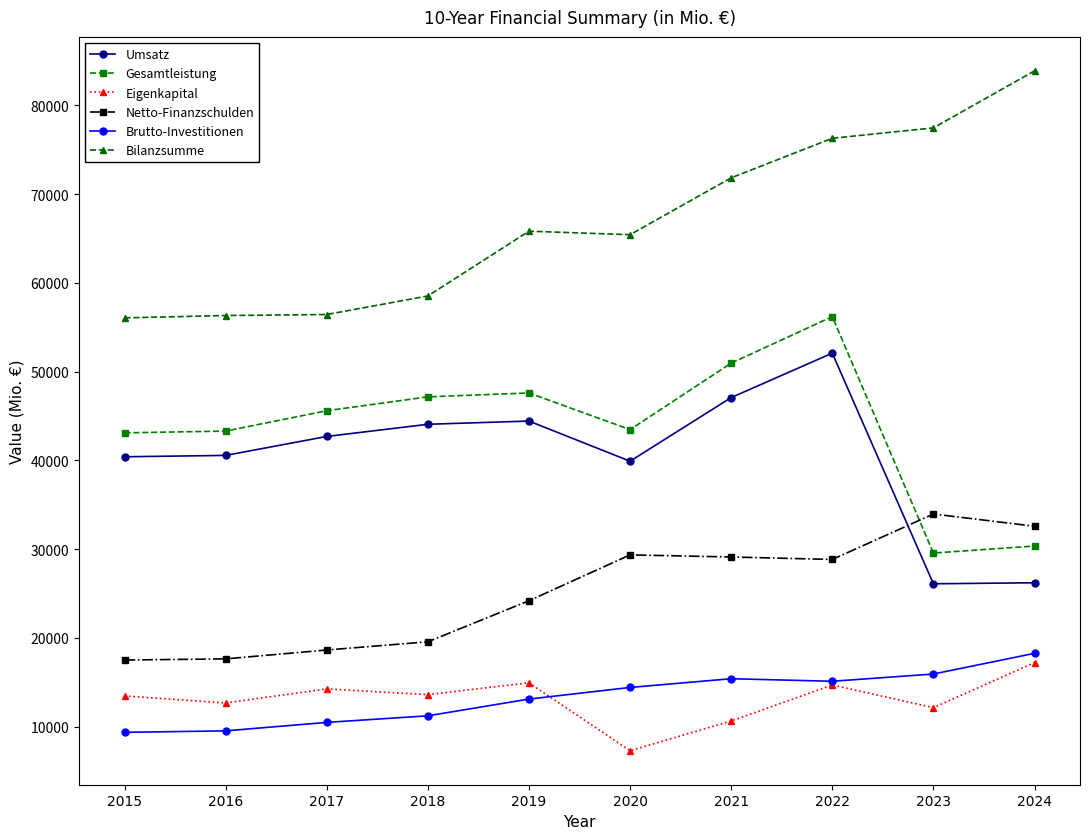

Does the chart display data point markers on the line(s)?

Yes